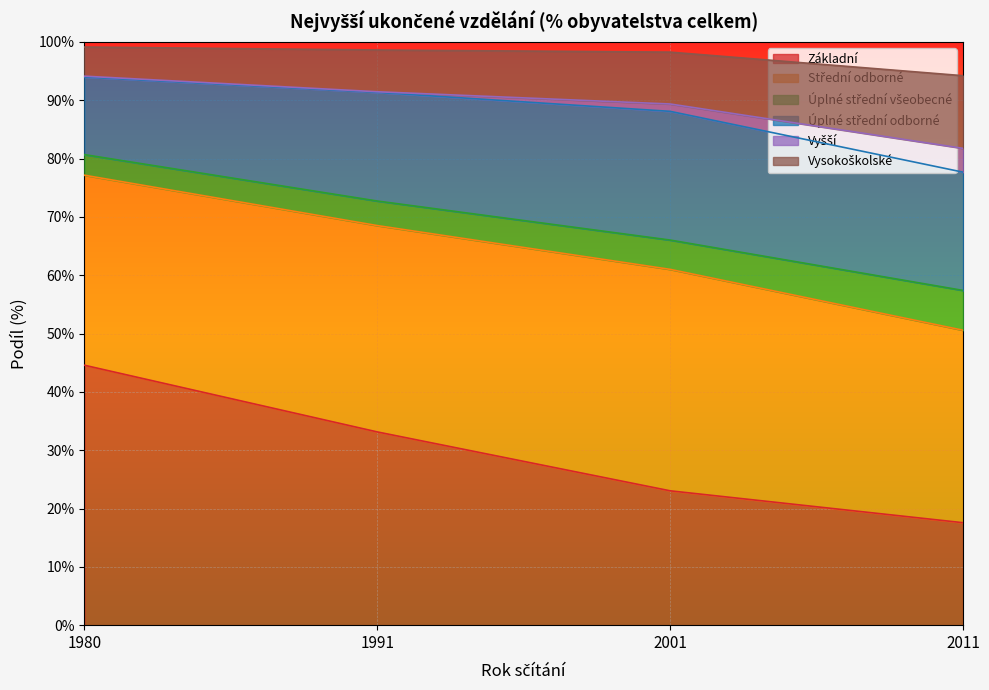

The value of Základní at 1991 is 33.1. True or false?

True